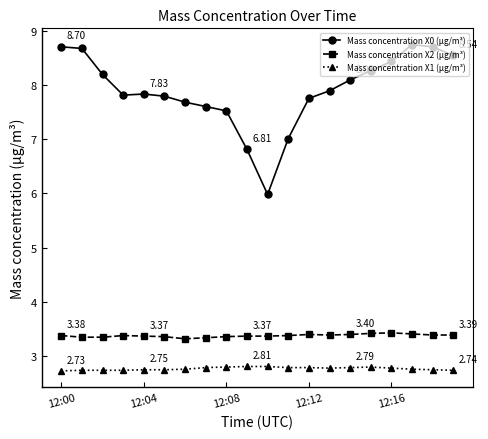

What is the average value of the Mass concentration X0 (μg/m³) series?

7.9